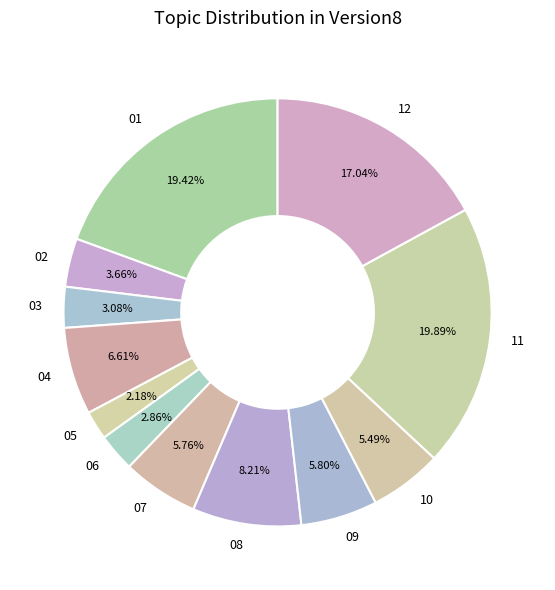

To the nearest percent, what is the combined percentage of 09 and 03?

9%